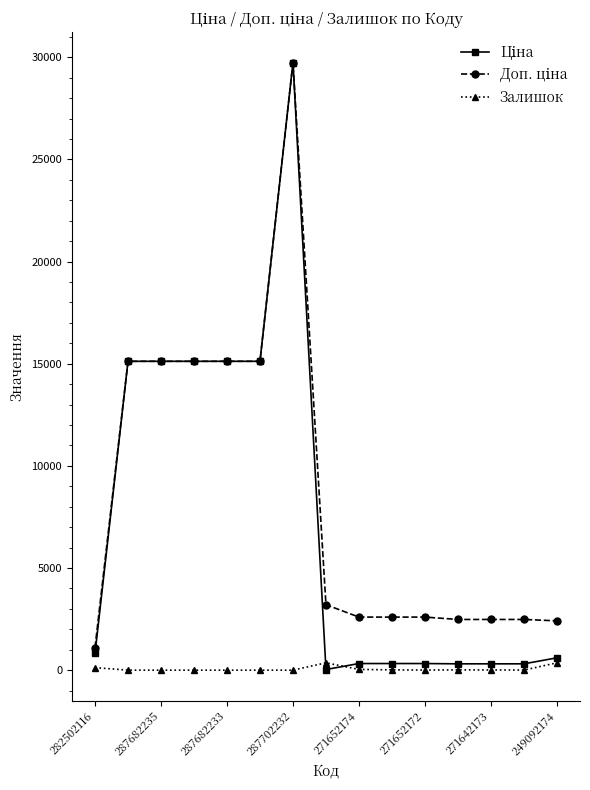

Is this an area chart (filled region under the line)?

No